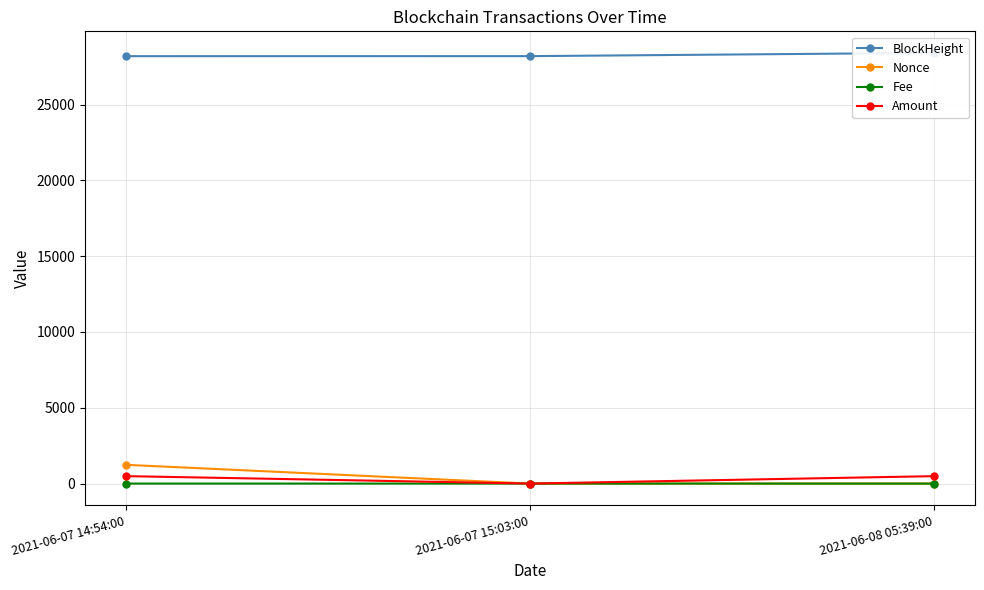

Rank the categories by Nonce value from highest to lowest.

2021-06-07 14:54:00, 2021-06-08 05:39:00, 2021-06-07 15:03:00